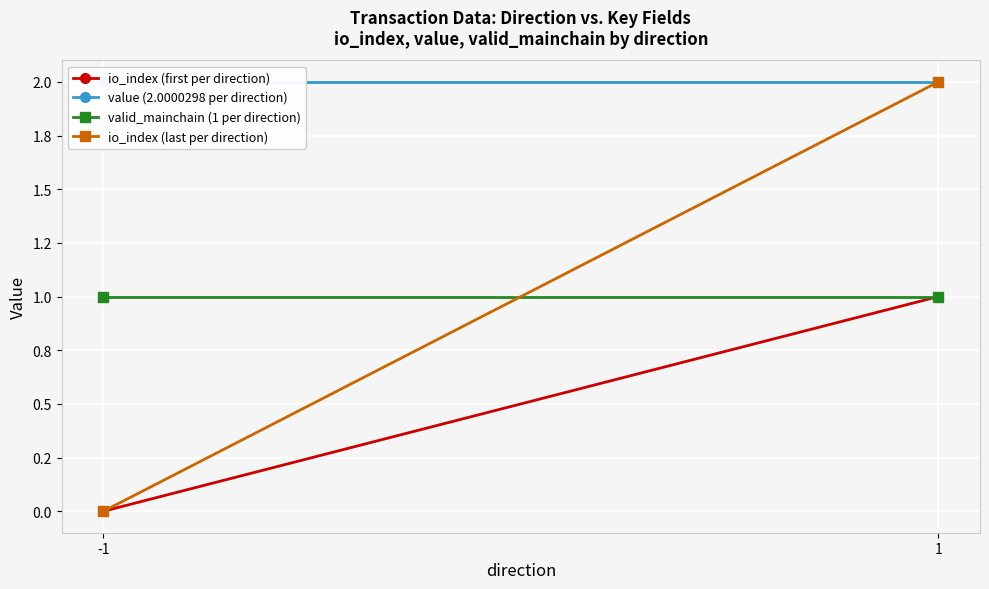

Which category has the lowest value across all series?

-1